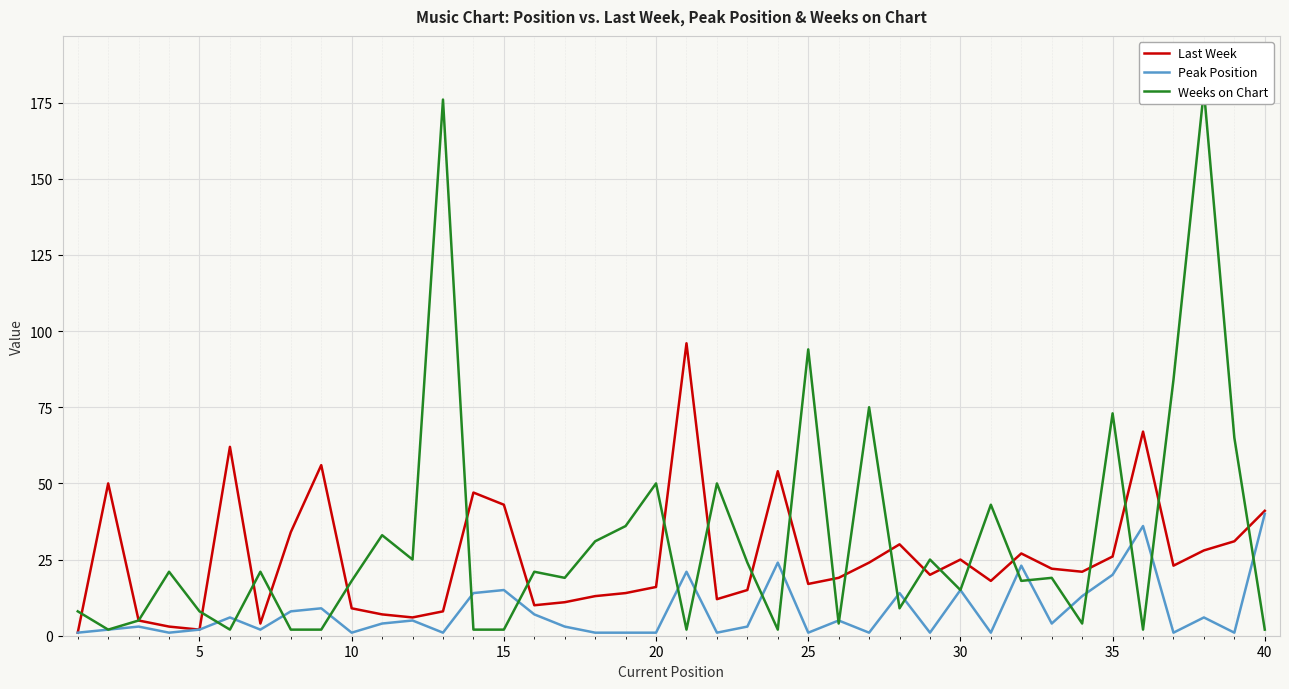

The value of Last Week at 10 is 3. True or false?

False